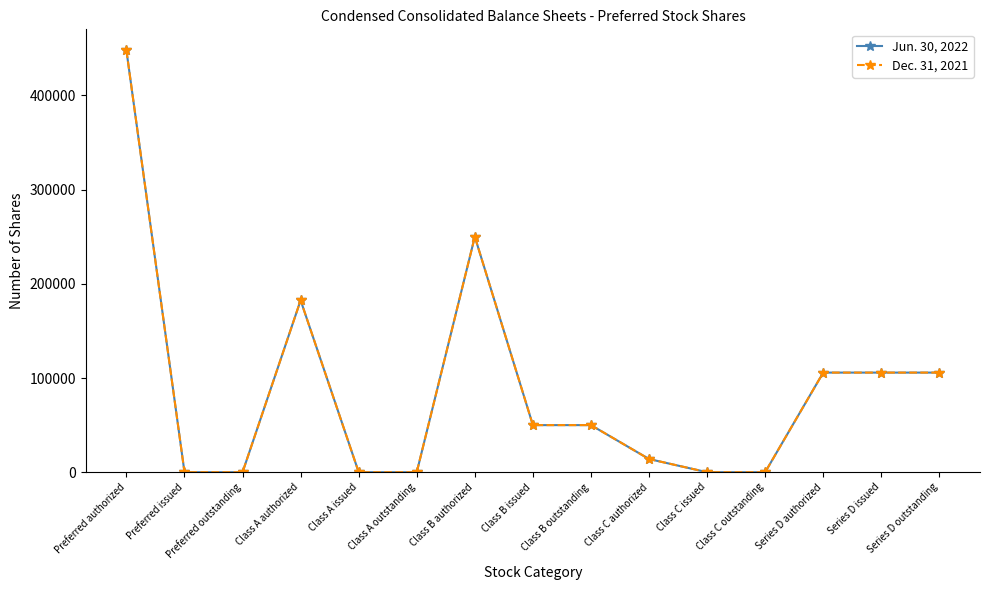

What is the highest value of the Dec. 31, 2021 series?

447804